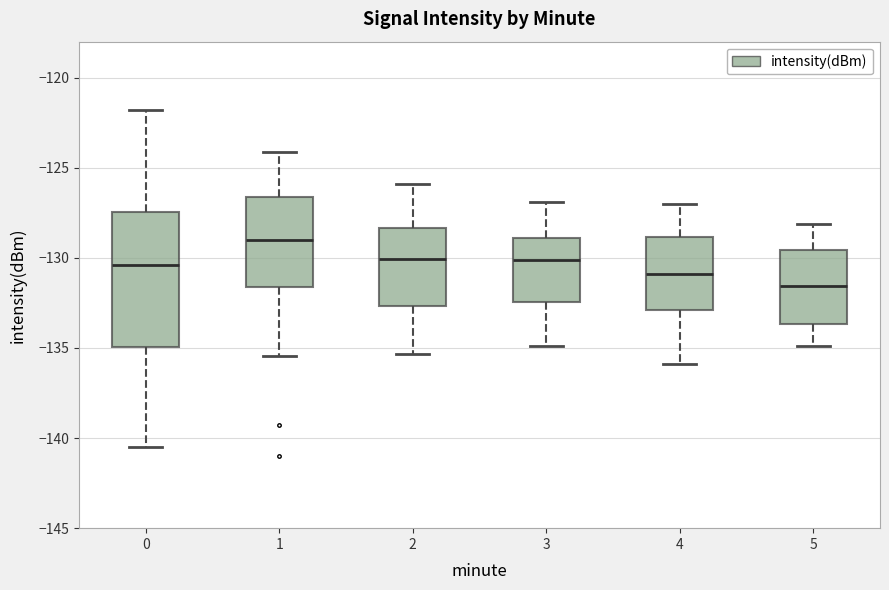

Reading left to right, transcribe this box plot: for each box, give where its median line is, the range the box spans, and where its two whiskers end, as read against the y-axis. The values are not printed on the chart, so give them approximately, as read against the axis.

0: median -130.5, box -135.0 to -127.5, whiskers -140.5 to -122.0
1: median -129.0, box -131.5 to -126.5, whiskers -135.5 to -124.0
2: median -130.0, box -132.5 to -128.5, whiskers -135.5 to -126.0
3: median -130.0, box -132.5 to -129.0, whiskers -135.0 to -127.0
4: median -131.0, box -133.0 to -129.0, whiskers -136.0 to -127.0
5: median -131.5, box -133.5 to -129.5, whiskers -135.0 to -128.0